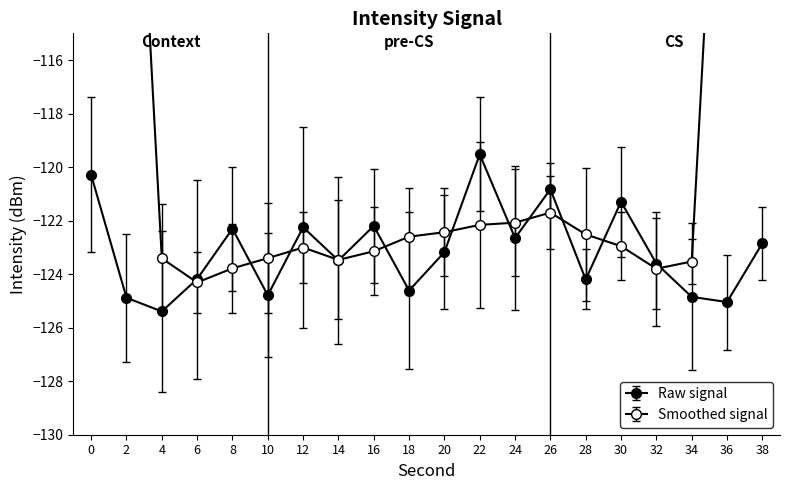

True or false: there are more than 2 points higher than both neighbors.

True